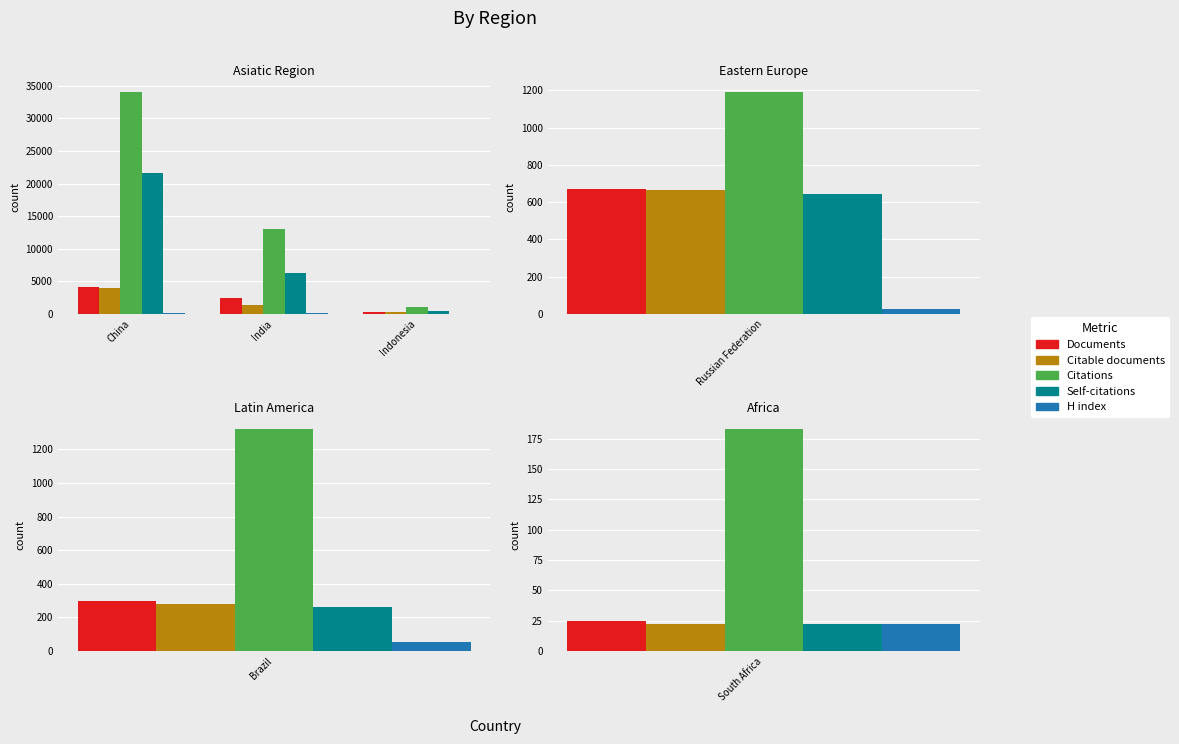

Between China and Indonesia, which series saw the biggest shift?

Citations